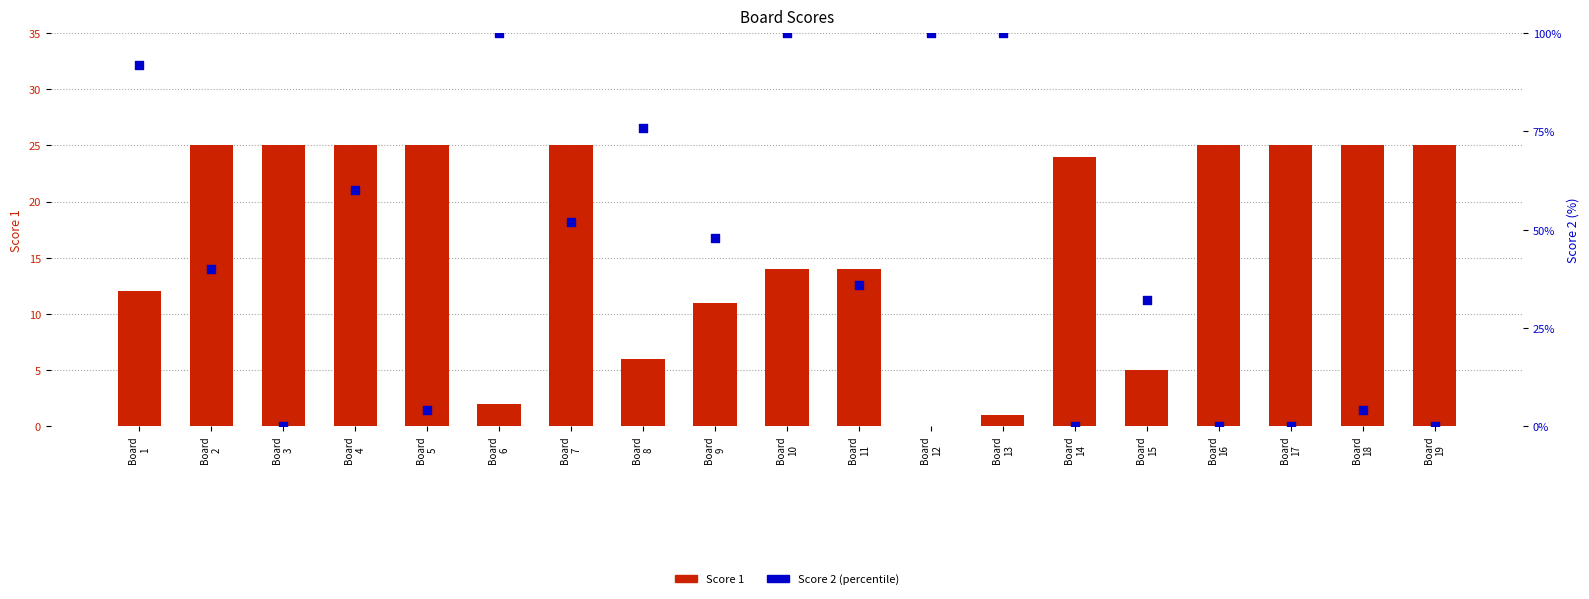

At how many categories does at least one series exceed 36?

10